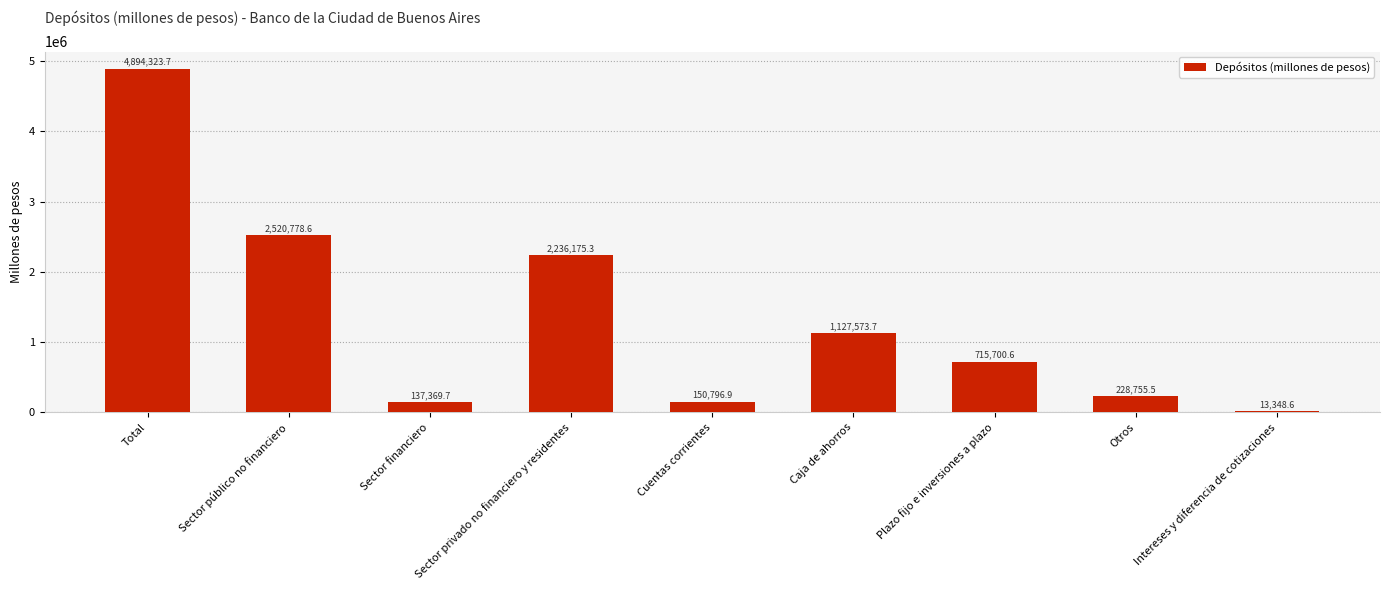

What is the change in value from Total to Cuentas corrientes?

-4743526.8